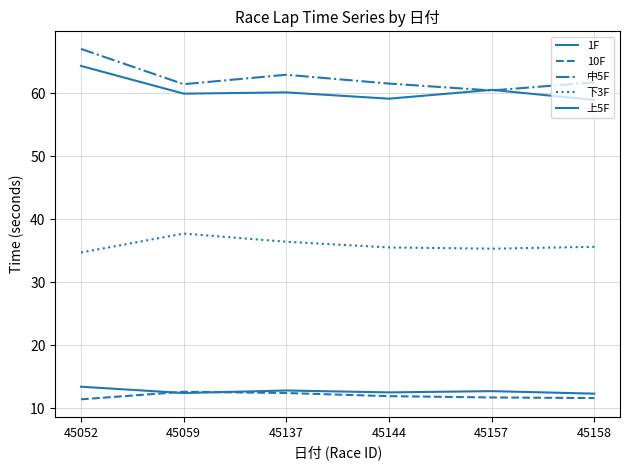

Is this an area chart (filled region under the line)?

No